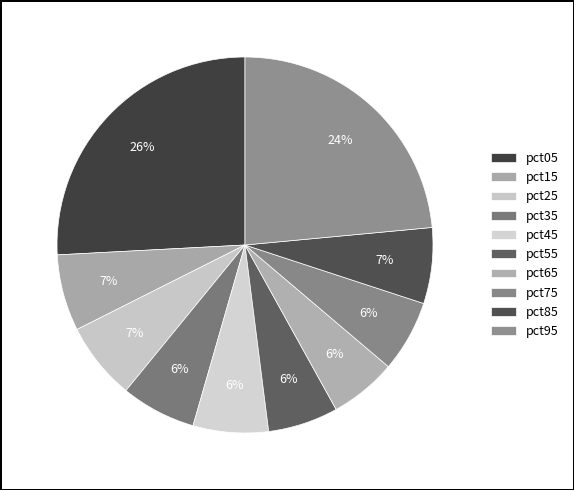

Is there any slice that represents more than half of the pie?

No